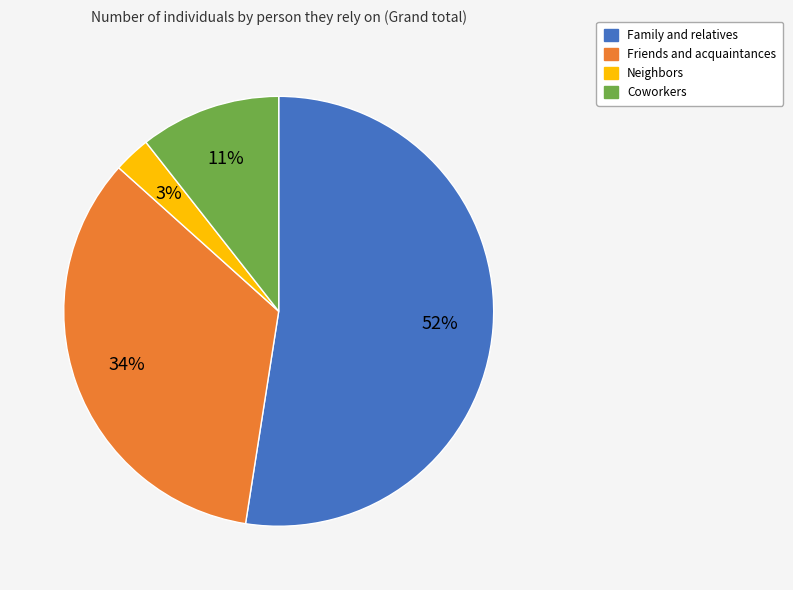

To the nearest percent, what is the combined percentage of Family and relatives and Neighbors?

55%